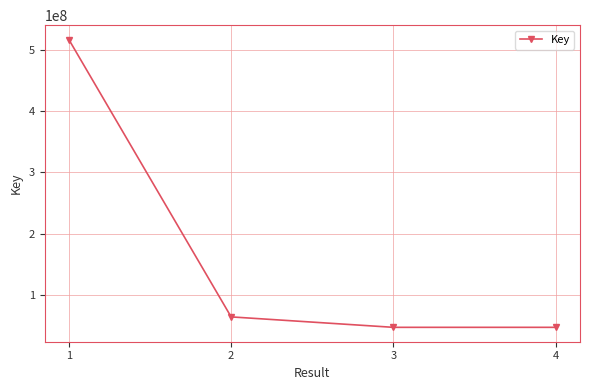

What is the difference between the values at 3 and 4?

50